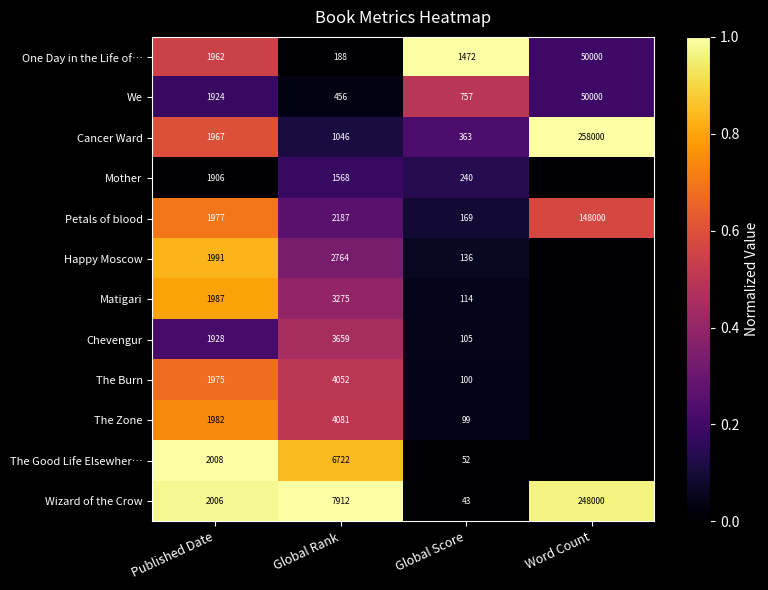

What is the sum of all Wizard of the Crow values?

257961